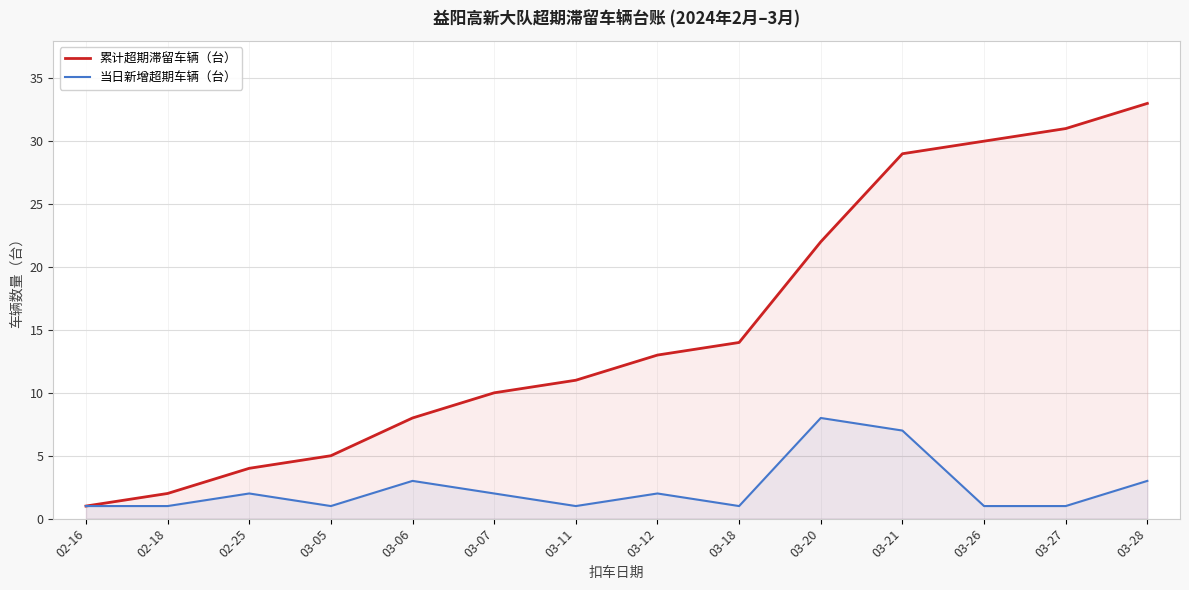

Reading left to right, list all the values displayed in this chart.

累计超期滞留车辆（台）: 02-16=1	02-18=2	02-25=4	03-05=5	03-06=8	03-07=10	03-11=11	03-12=13	03-18=14	03-20=22	03-21=29	03-26=30	03-27=31	03-28=33
当日新增超期车辆（台）: 02-16=1	02-18=1	02-25=2	03-05=1	03-06=3	03-07=2	03-11=1	03-12=2	03-18=1	03-20=8	03-21=7	03-26=1	03-27=1	03-28=3